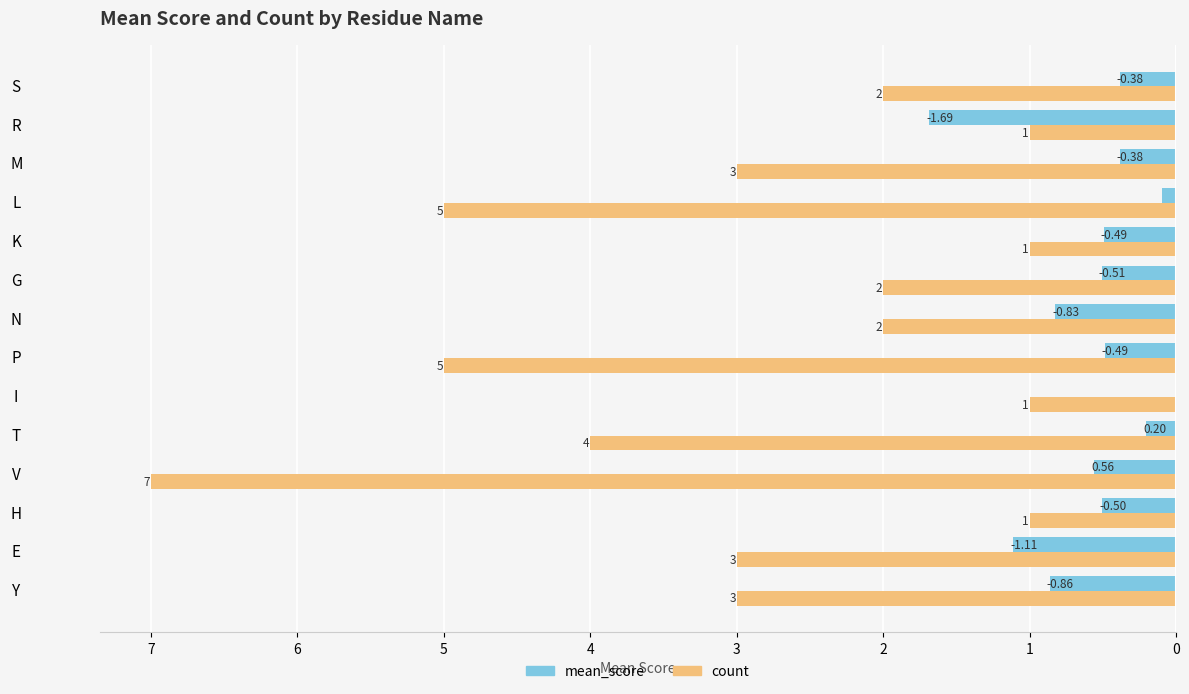

Which series has the largest total across all categories?

count